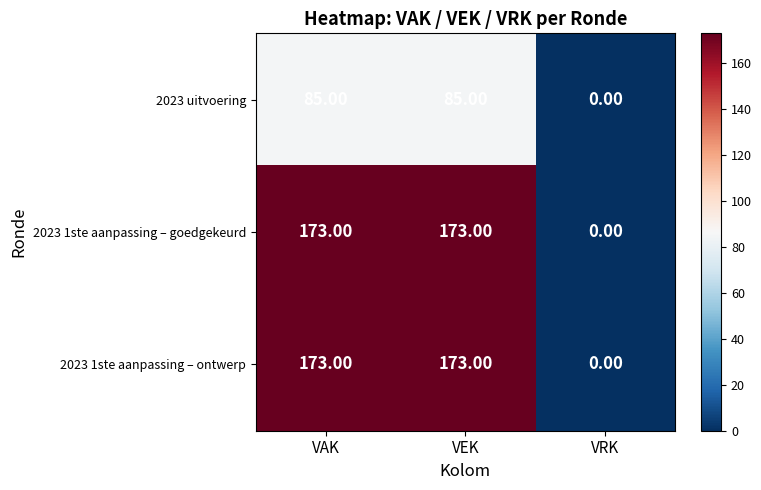

Which category has the lowest value across all series?

VRK